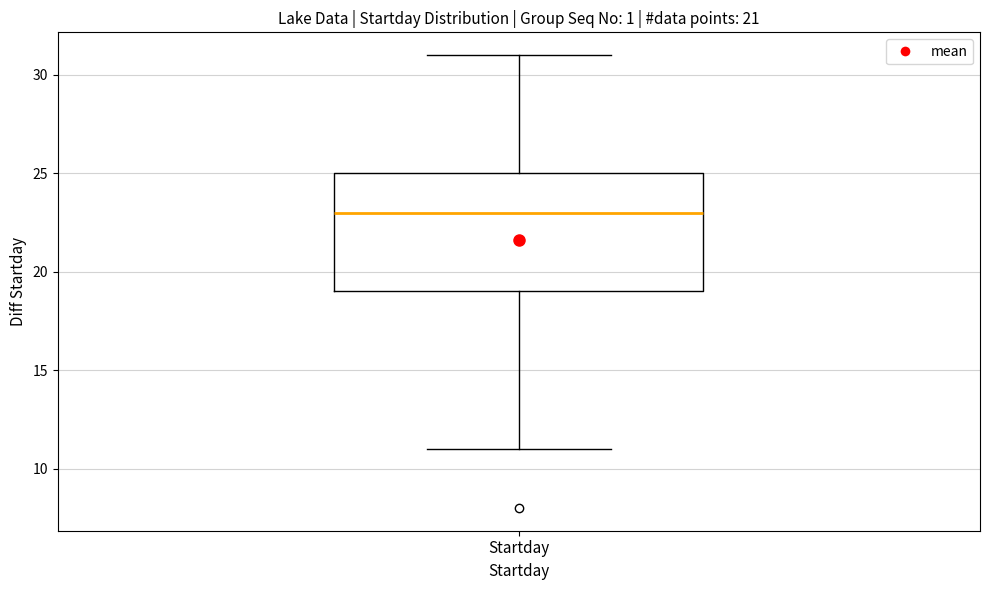

Read this box plot against the y-axis: the position of the median line, the range covered by the box, and the ends of both whiskers. The values are not printed on the chart, so give them approximately, as read against the axis.

median 23, box 19 to 25, whiskers 11 to 31